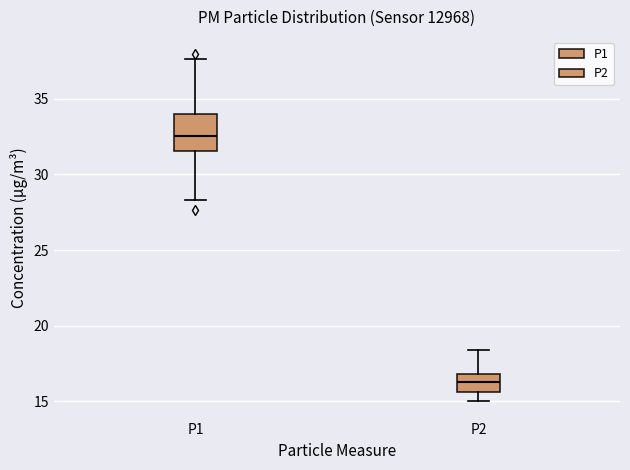

Reading left to right, transcribe this box plot: for each box, give where its median line is, the range the box spans, and where its two whiskers end, as read against the y-axis. The values are not printed on the chart, so give them approximately, as read against the axis.

P1: median 32.5, box 31.5 to 34.0, whiskers 28.5 to 37.5
P2: median 16.0, box 15.5 to 17.0, whiskers 15.0 to 18.5